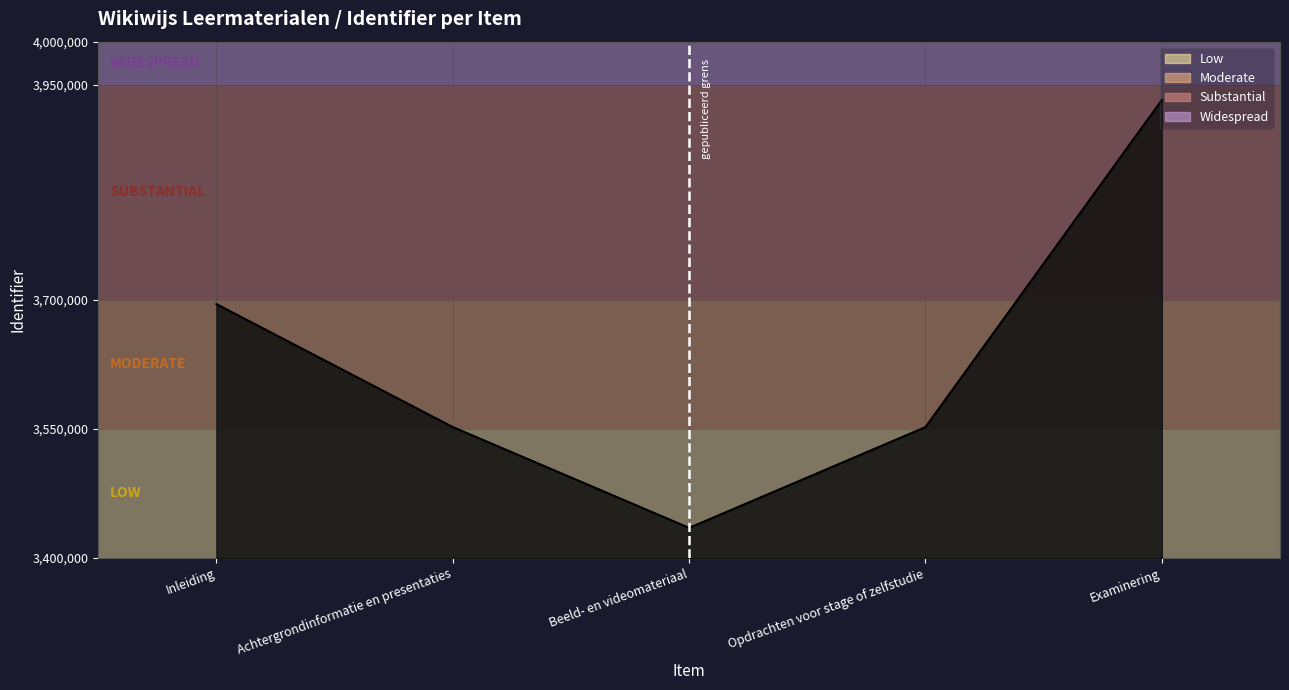

At which label is the value closest to 3683615?

Inleiding